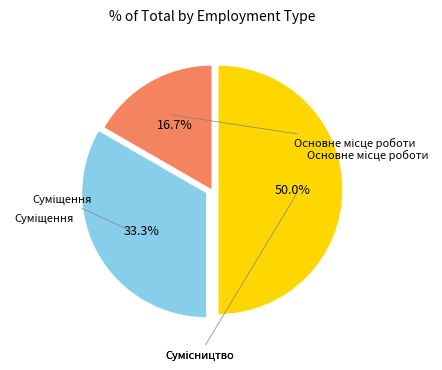

How many slices are in this pie chart?

3